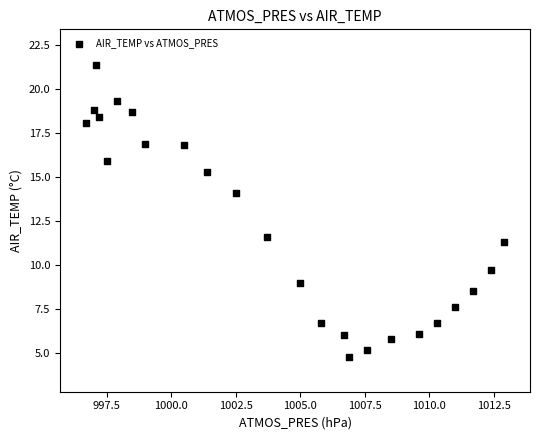

What is the range of X values (max minus min)?

16.2